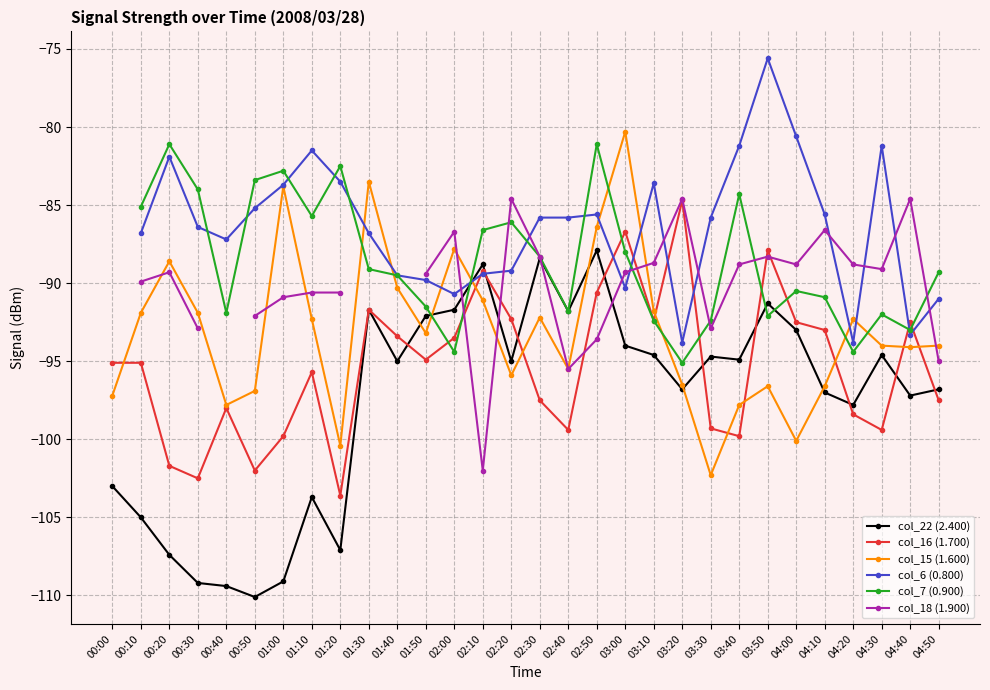

Where is the first local minimum for col_15 (1.600)?

00:40